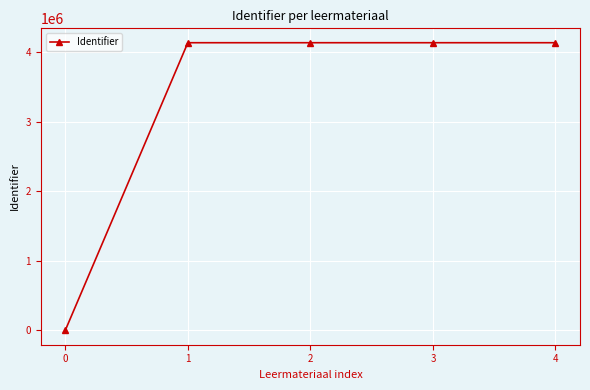

The value at 4 is 2368367. True or false?

False